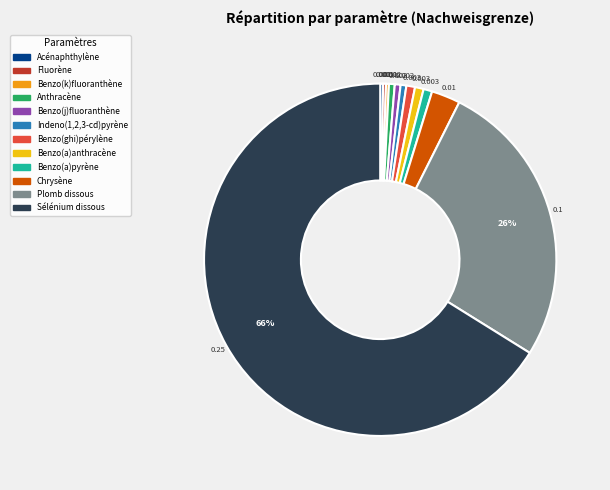

What percentage is the Benzo(a)anthracène slice, to the nearest percent?

1%